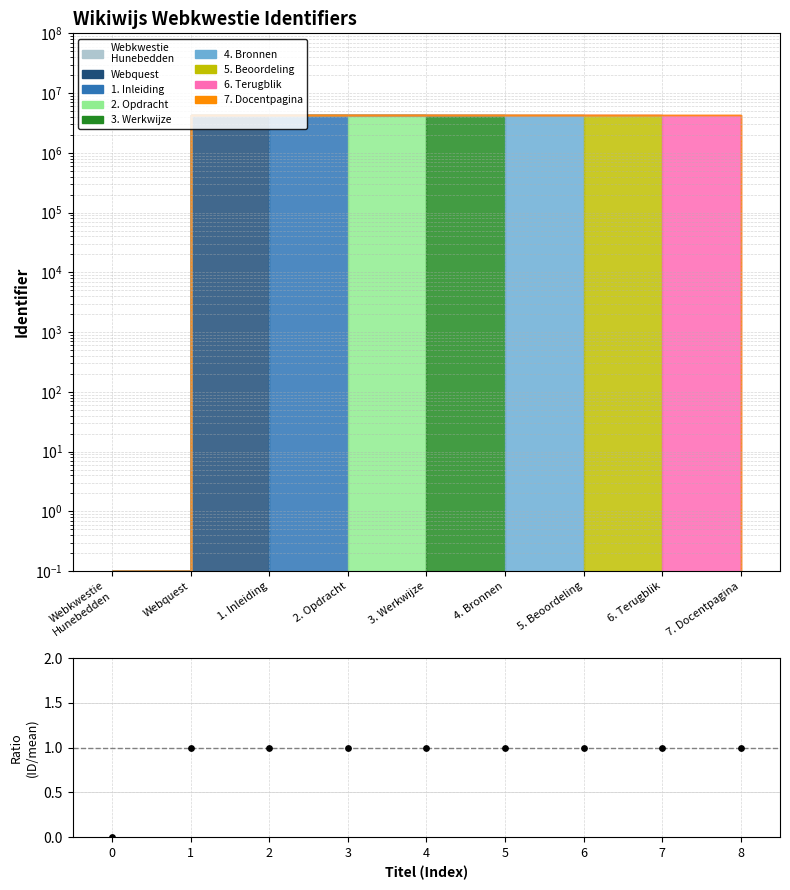

Approximately how many times larger is the value at 4 compared to 5?

1.0